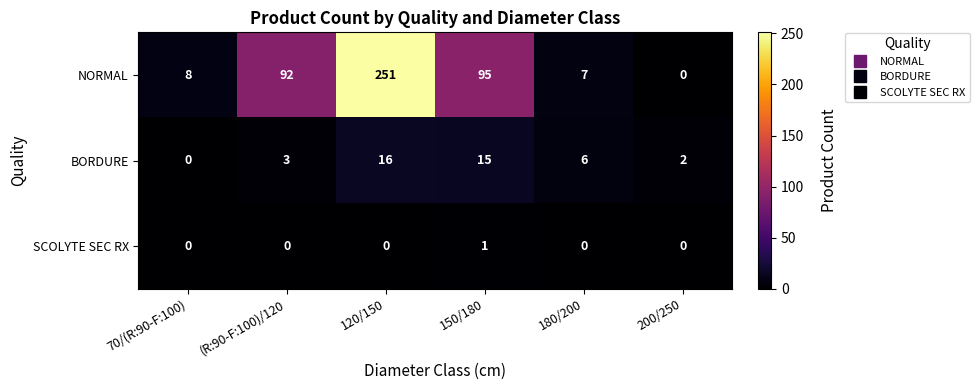

The value of NORMAL at (R:90-F:100)/120 is 136. True or false?

False